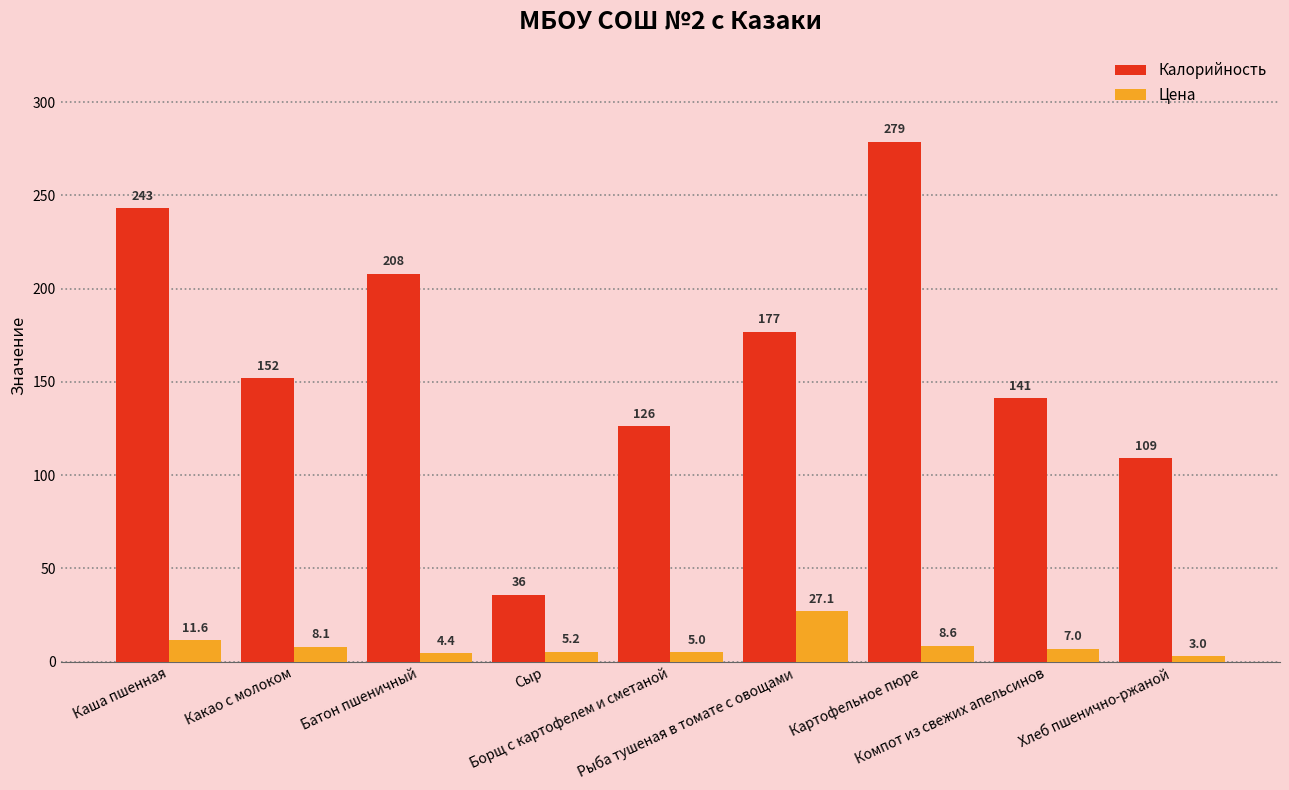

At which label does Цена first exceed 6?

Каша пшенная